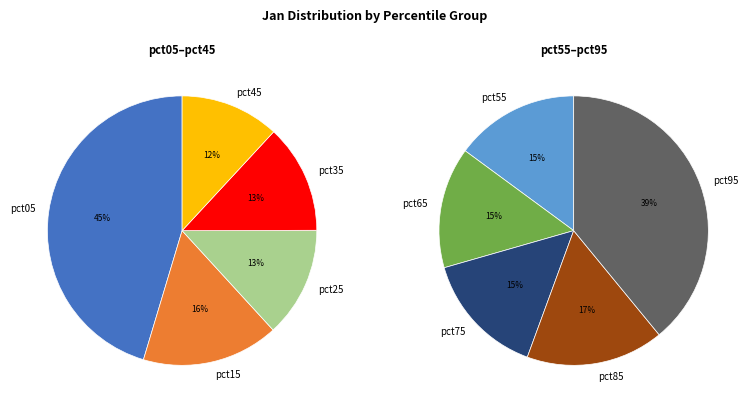

How many slices are in this pie chart?

10